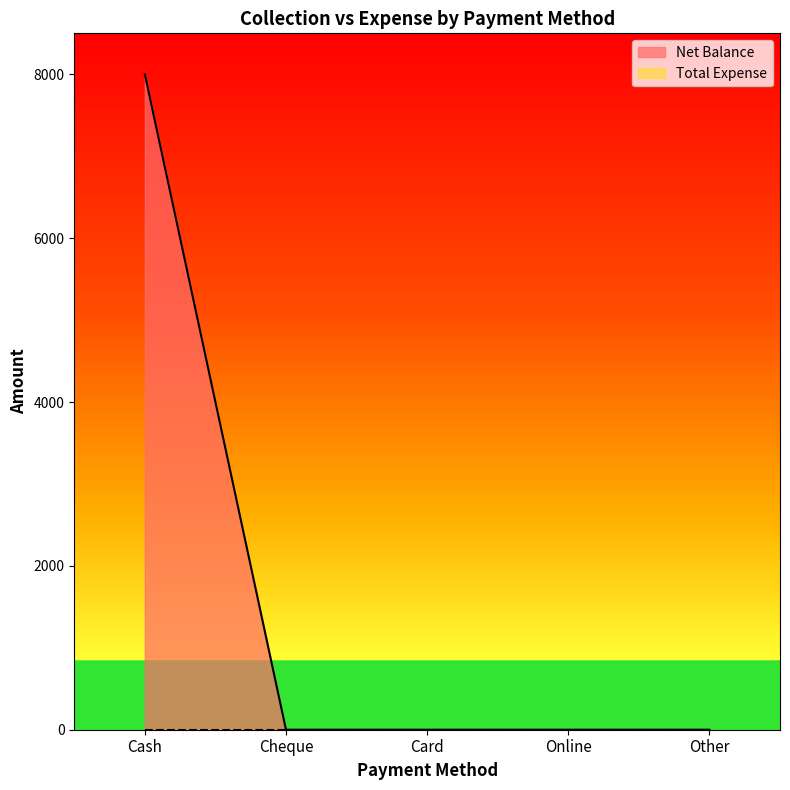

What position from the right is Cheque?

4